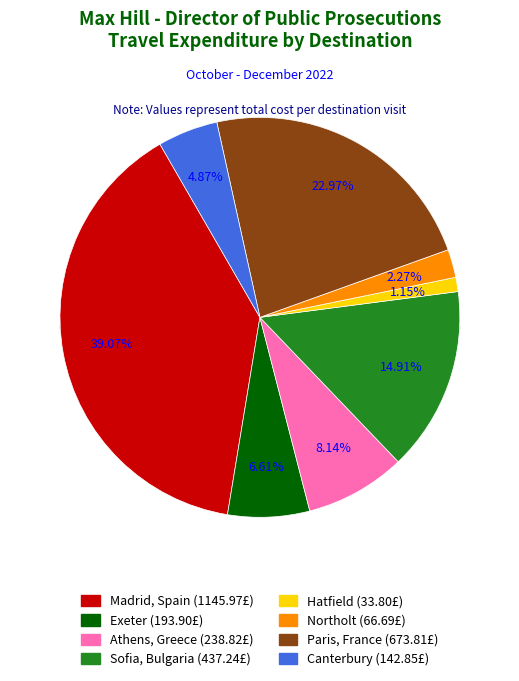

Combined, what portion of the pie is Northolt and Exeter?

8.9%